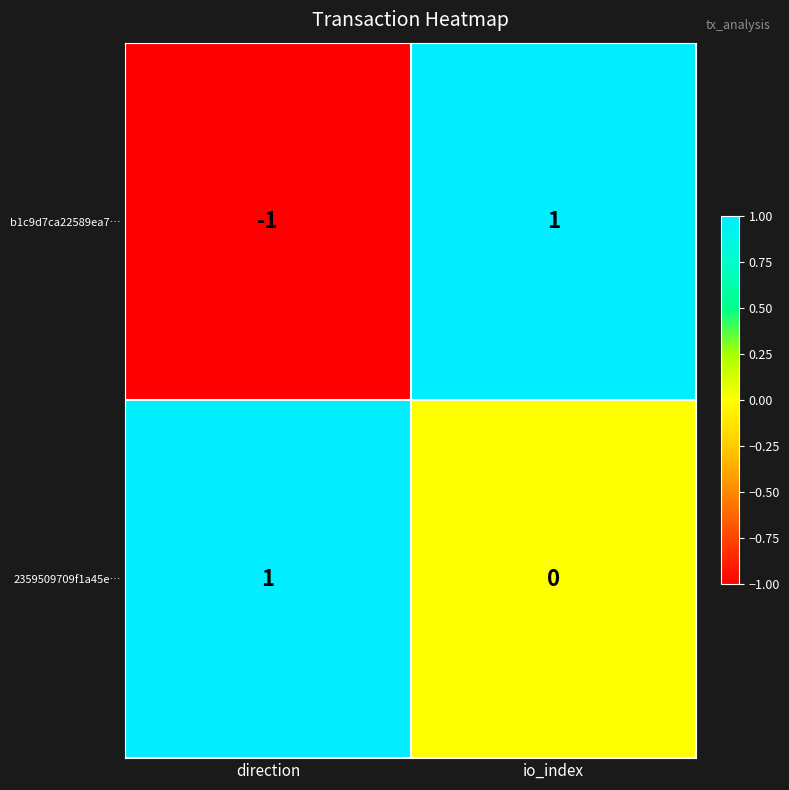

Which label corresponds to the smallest value in the chart?

direction